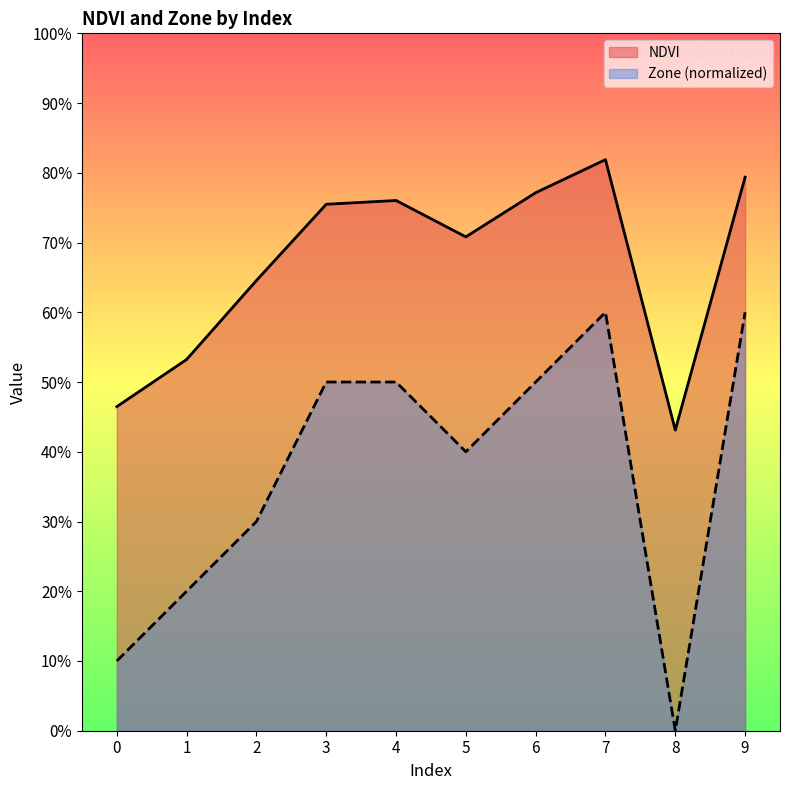

At which category does the chart reach its peak across all series?

7